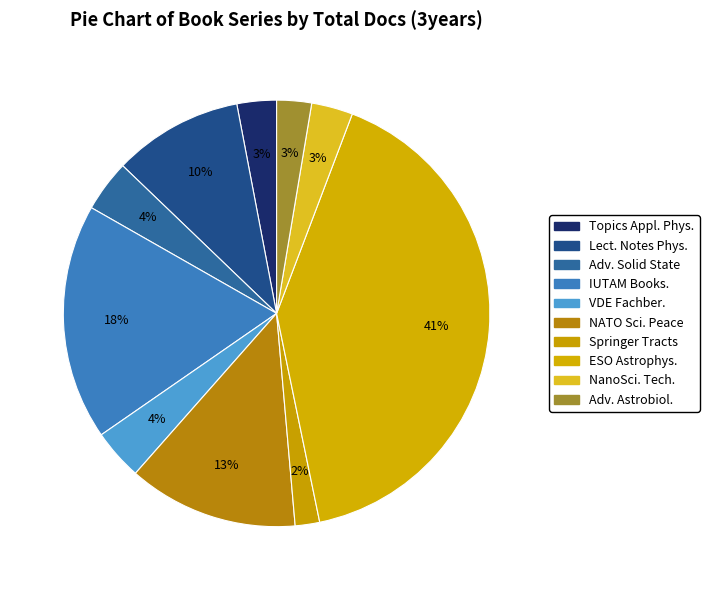

To the nearest percent, what is the average slice percentage?

10%